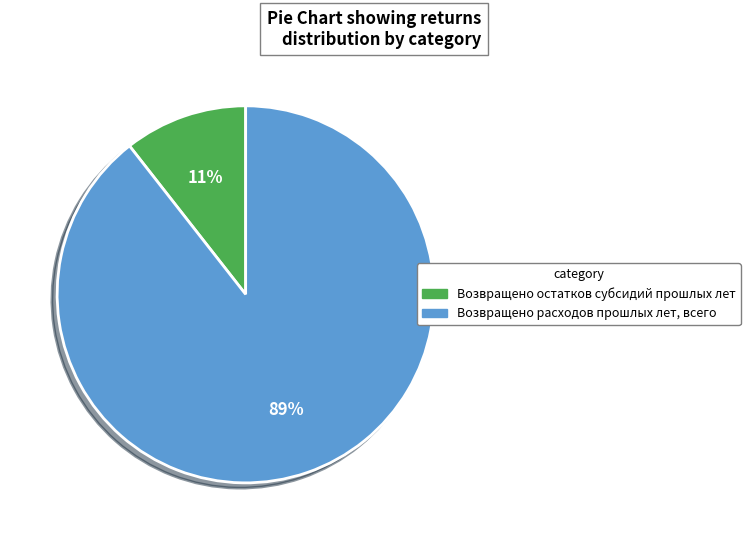

What percentage is the Возвращено расходов прошлых лет, всего slice, to the nearest percent?

89%